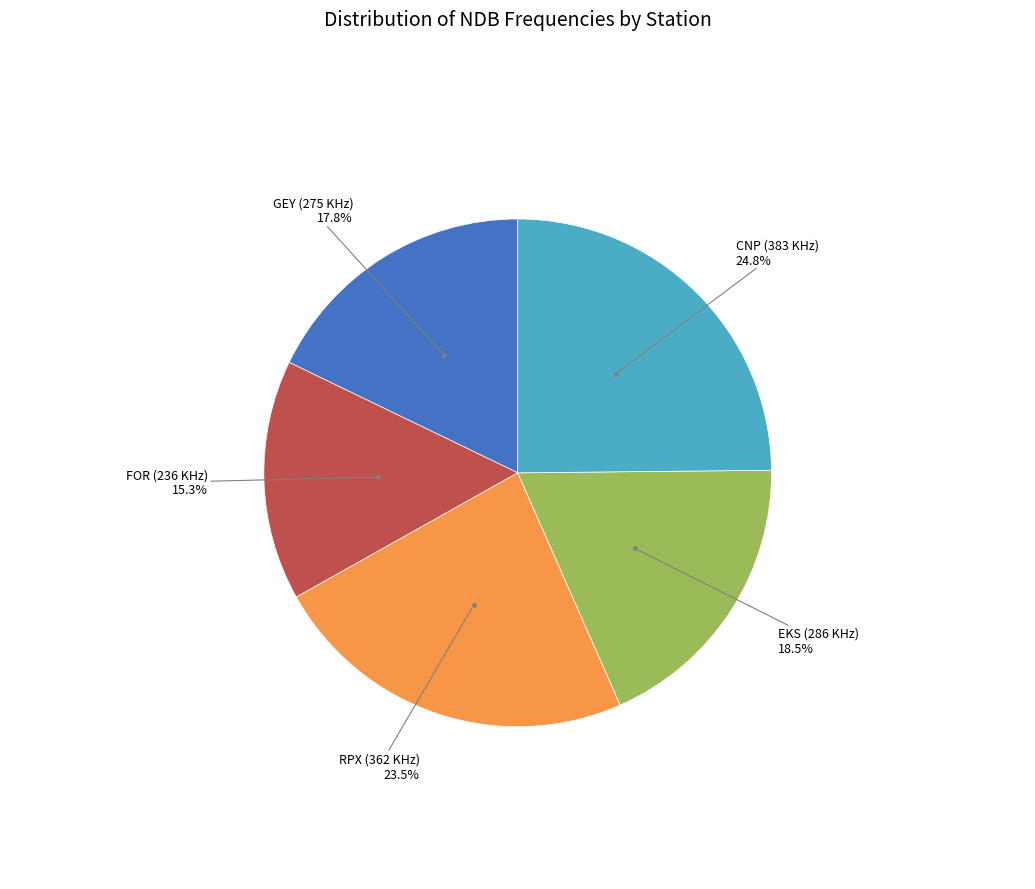

How many segments does this pie chart have?

5